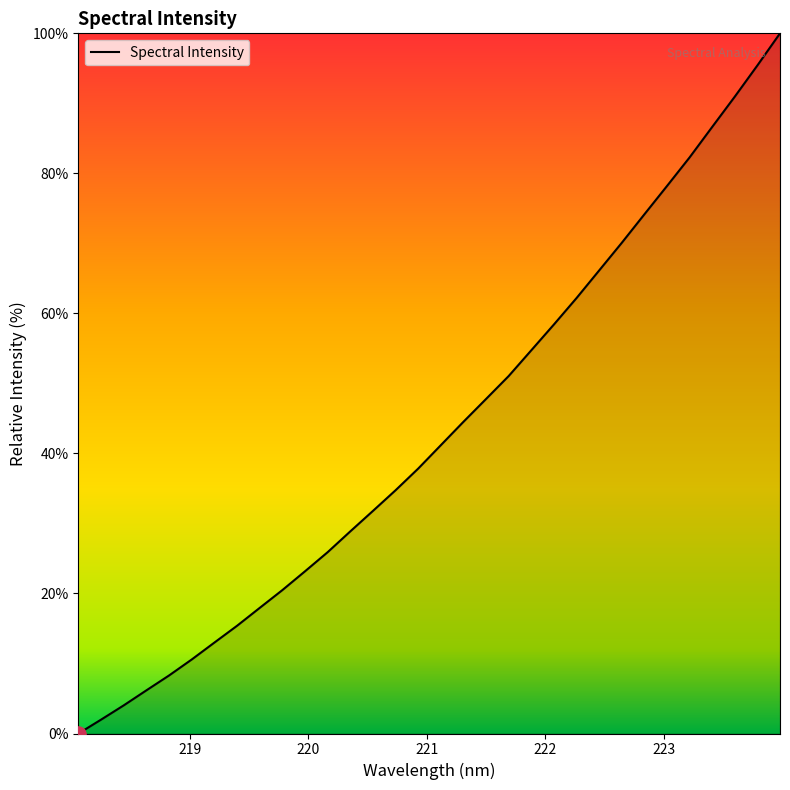

What is the greatest value displayed?

100.0